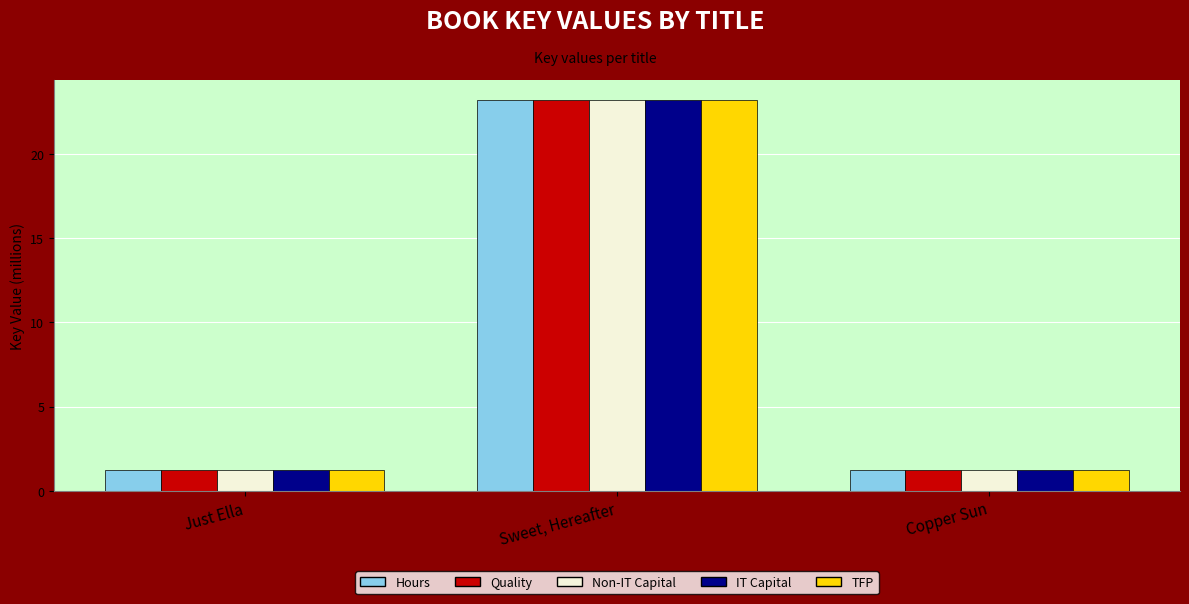

Rank the categories by TFP value from lowest to highest.

Copper Sun, Just Ella, Sweet, Hereafter